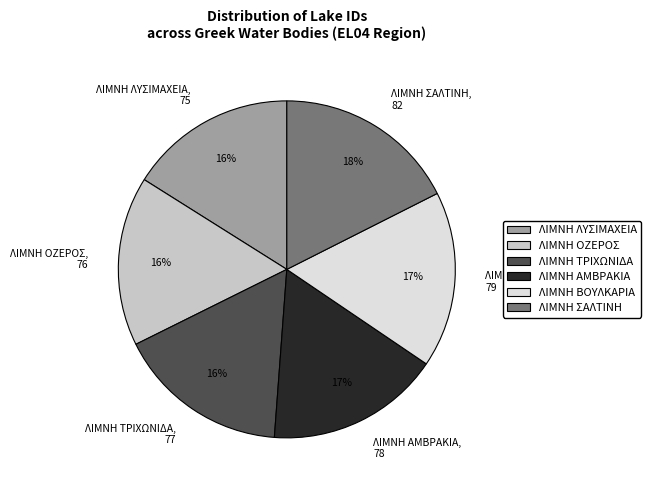

What percentage is the ΛΙΜΝΗ ΒΟΥΛΚΑΡΙΑ slice, to the nearest percent?

17%